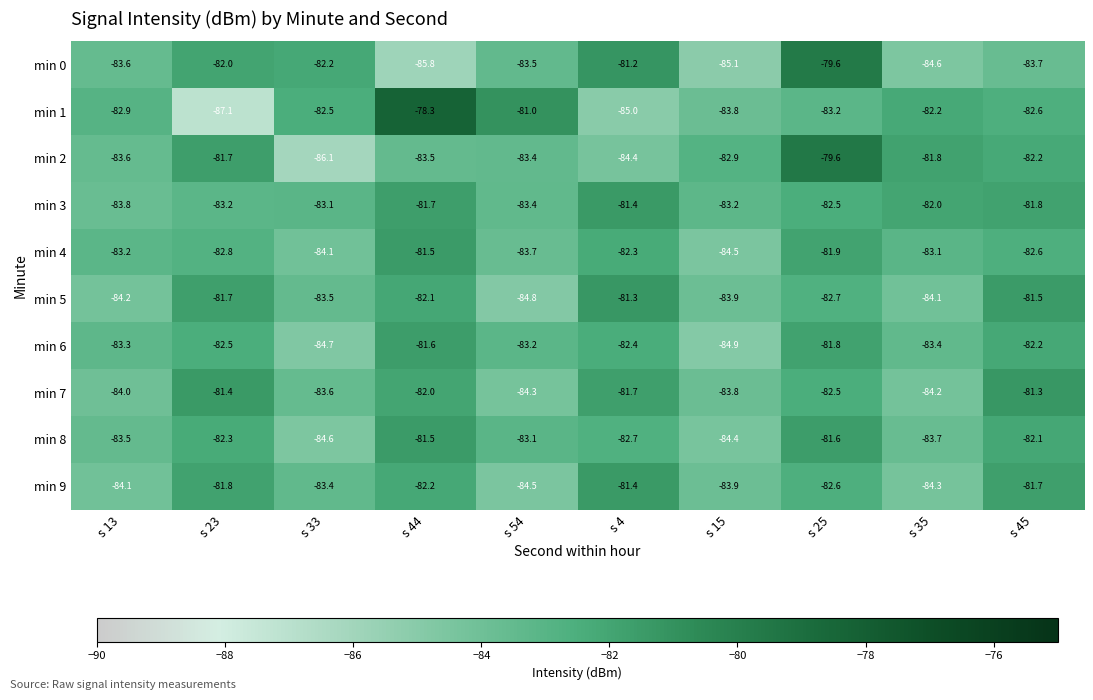

Count the number of data series in this chart.

10